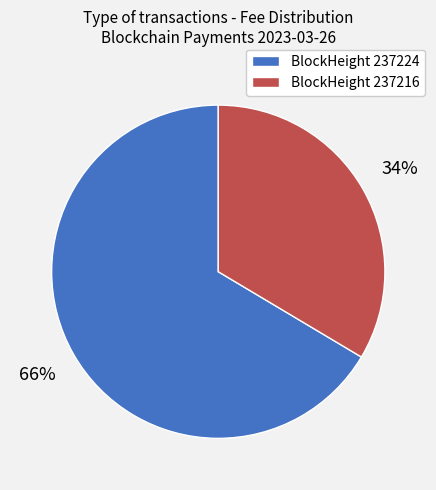

Is there any slice that represents more than half of the pie?

Yes